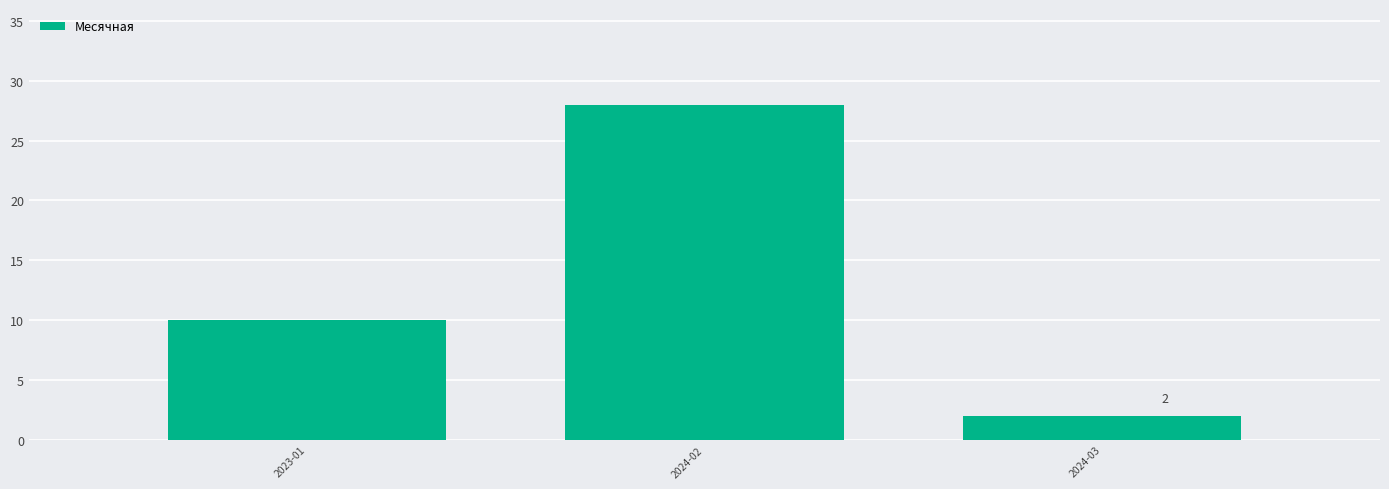

What is the sum of the values at 2023-01 and 2024-02?

38